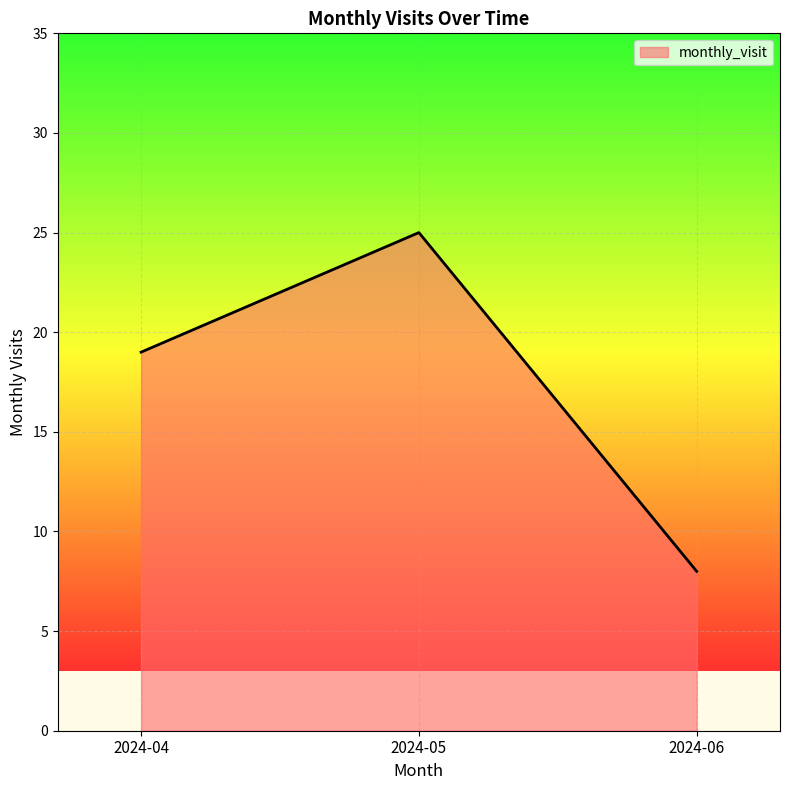

What is the difference between the maximum and second lowest values?

6